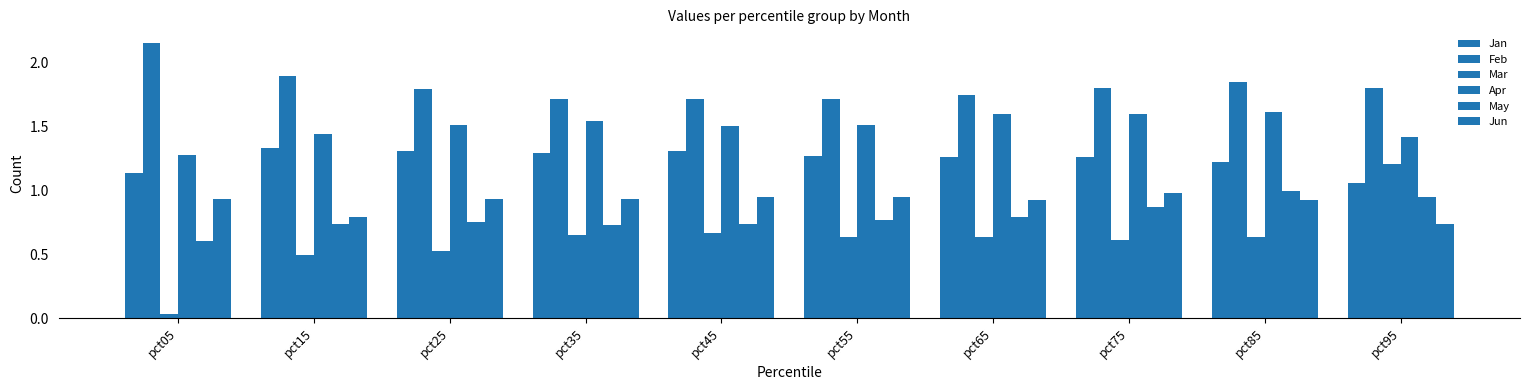

Which series has the largest total across all categories?

Feb